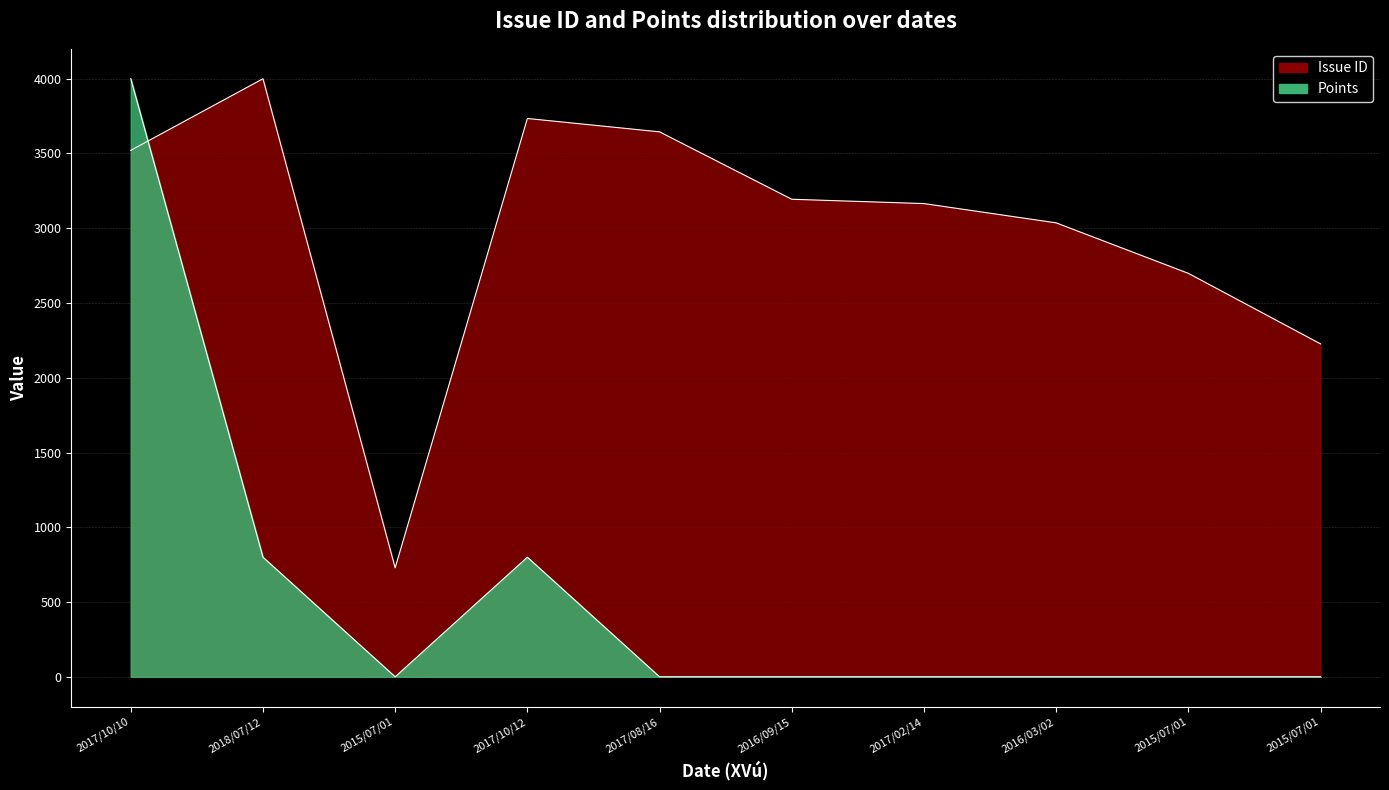

Reading left to right, transcribe all the data shown in this chart.

Issue ID: 2017/10/10=3521.2	2018/07/12=4000.0	2015/07/01=728.8	2017/10/12=3734.3	2017/08/16=3644.8	2016/09/15=3194.0	2017/02/14=3165.1	2016/03/02=3036.2	2015/07/01=2698.5	2015/07/01=2226.7
Points: 2017/10/10=4000.0	2018/07/12=800.0	2015/07/01=0.0	2017/10/12=800.0	2017/08/16=0.0	2016/09/15=0.0	2017/02/14=0.0	2016/03/02=0.0	2015/07/01=0.0	2015/07/01=0.0